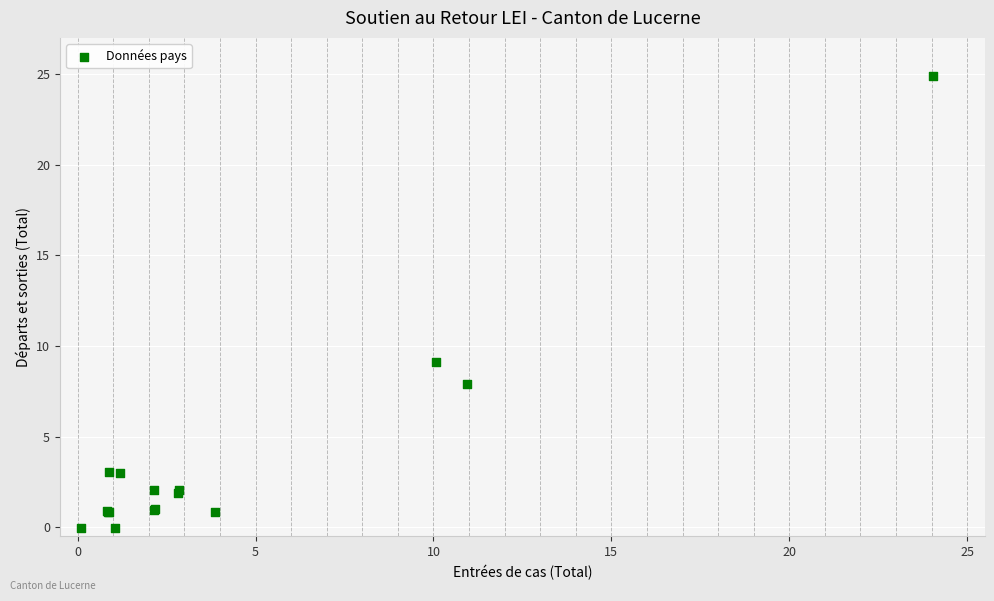

What Y value in the scatter plot is closest to 12?

9.1